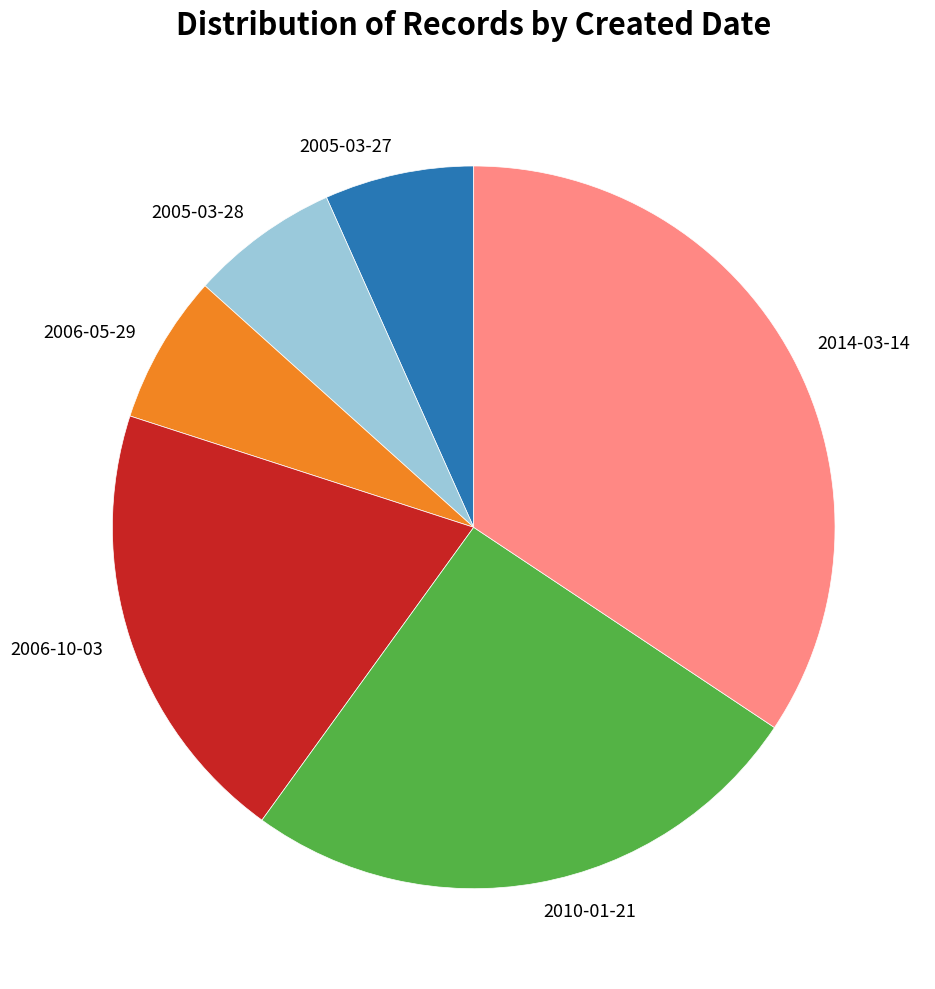

Is it true that 2005-03-28 is 7% of the pie?

True